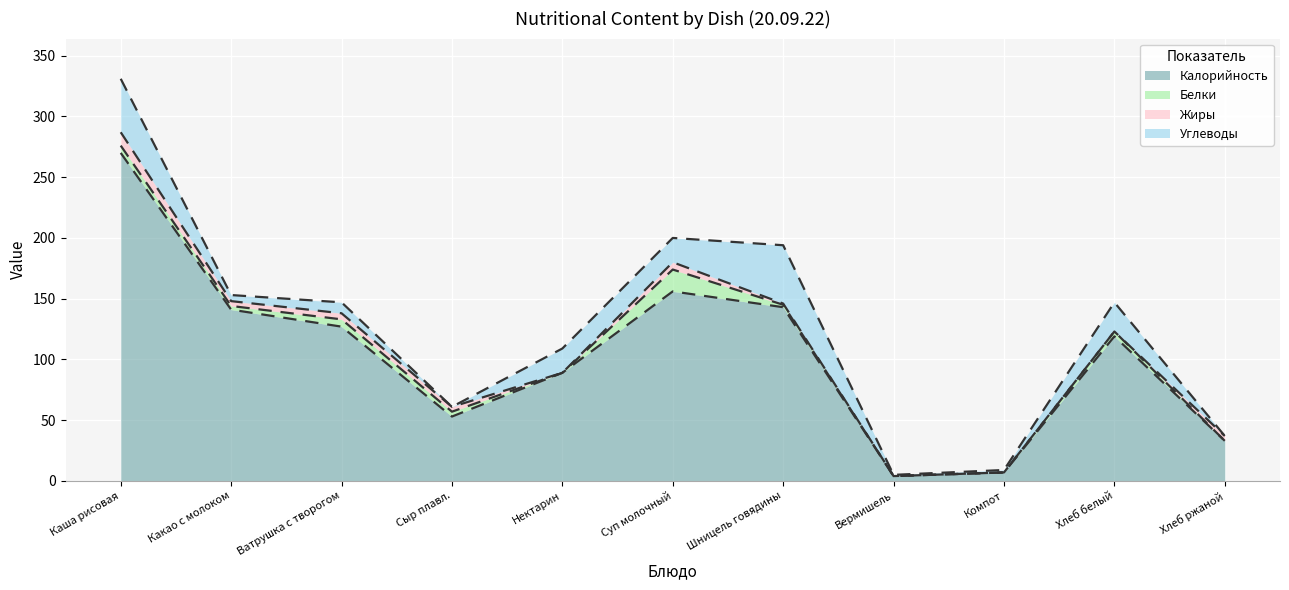

What is the average value of the Жиры series?

3